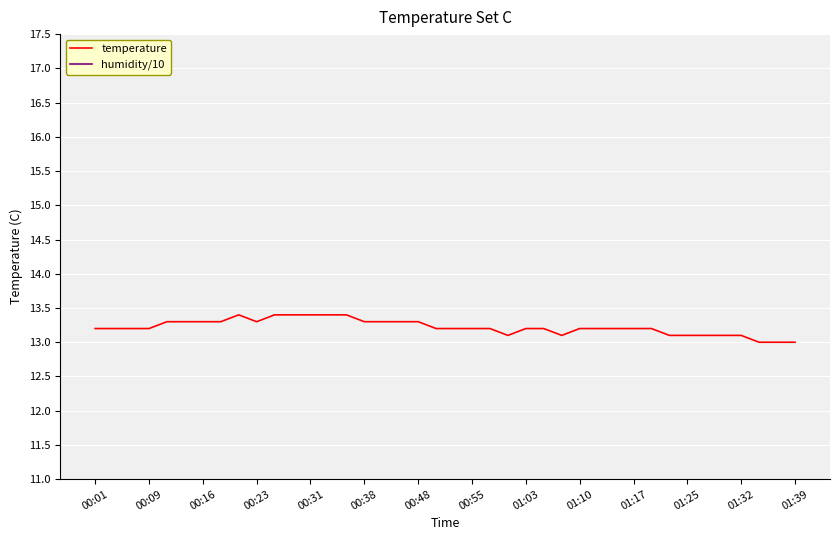

Which series changed the most between 01:17 and 21?

temperature